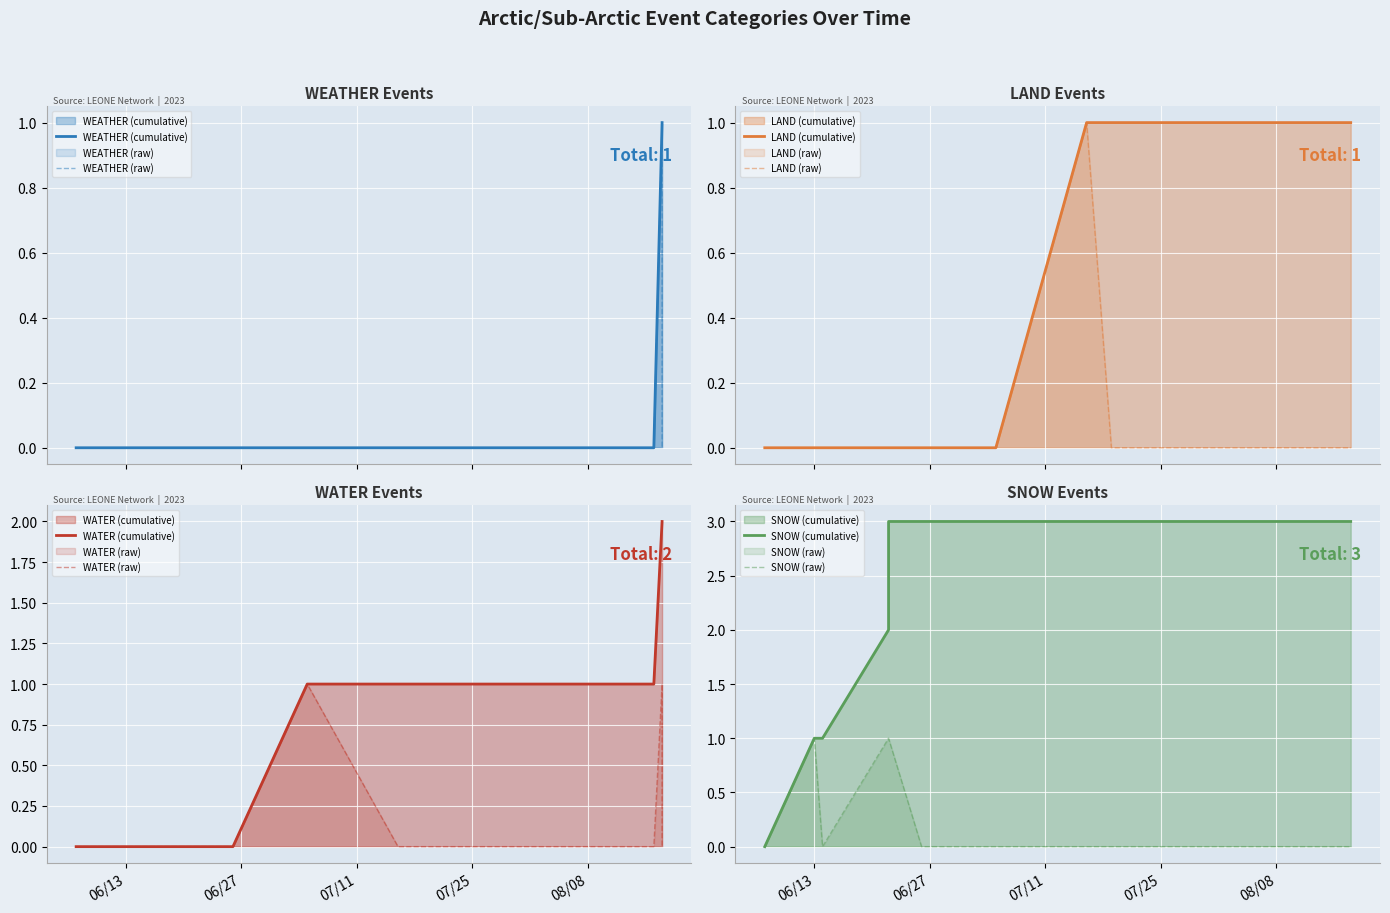

Does the chart display data point markers on the line(s)?

No